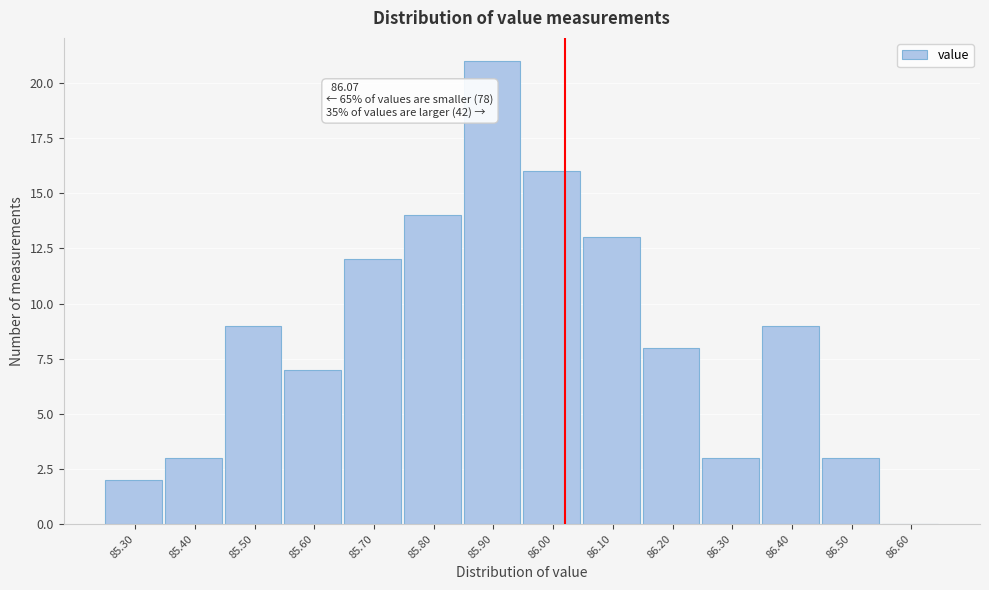

Reading left to right, what are all the values shown in this chart?

85.30=2	85.40=3	85.50=9	85.60=7	85.70=12	85.80=14	85.90=21	86.00=16	86.10=13	86.20=8	86.30=3	86.40=9	86.50=3	86.60=0